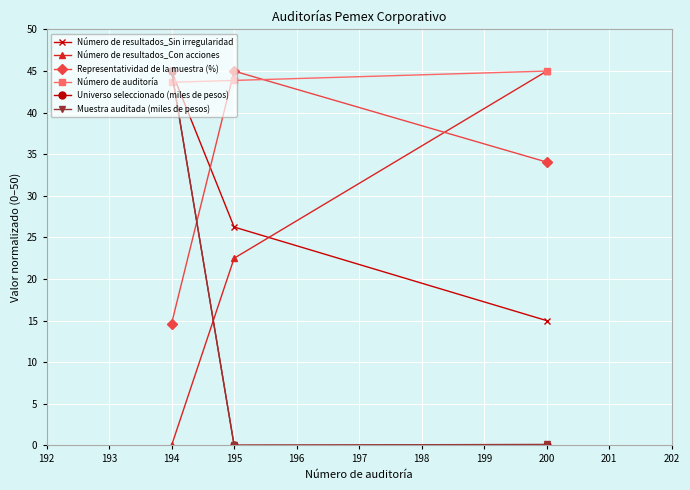

What is the difference between the maximum and minimum values in the Universo seleccionado (miles de pesos) series?

45.0